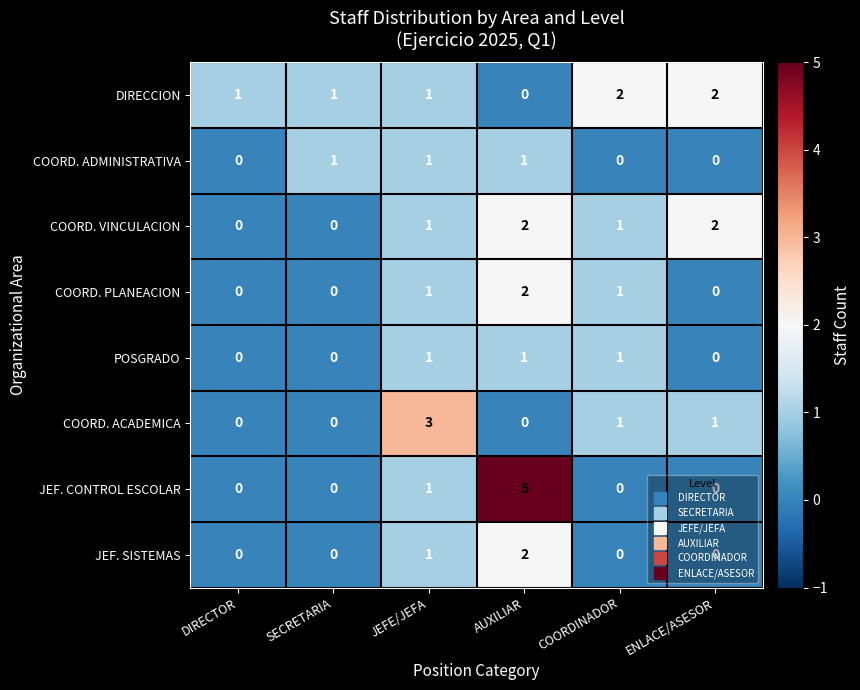

What is the spread (max minus min) of values at ENLACE/ASESOR?

2